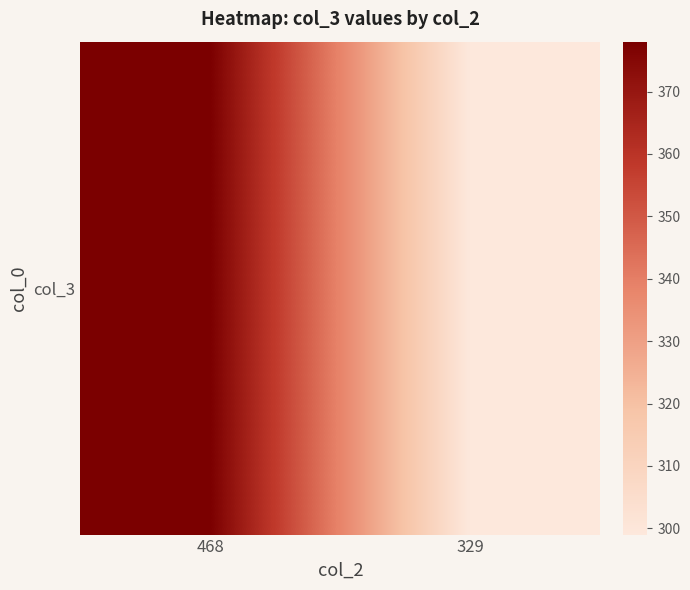

What is the sum of all values?

677